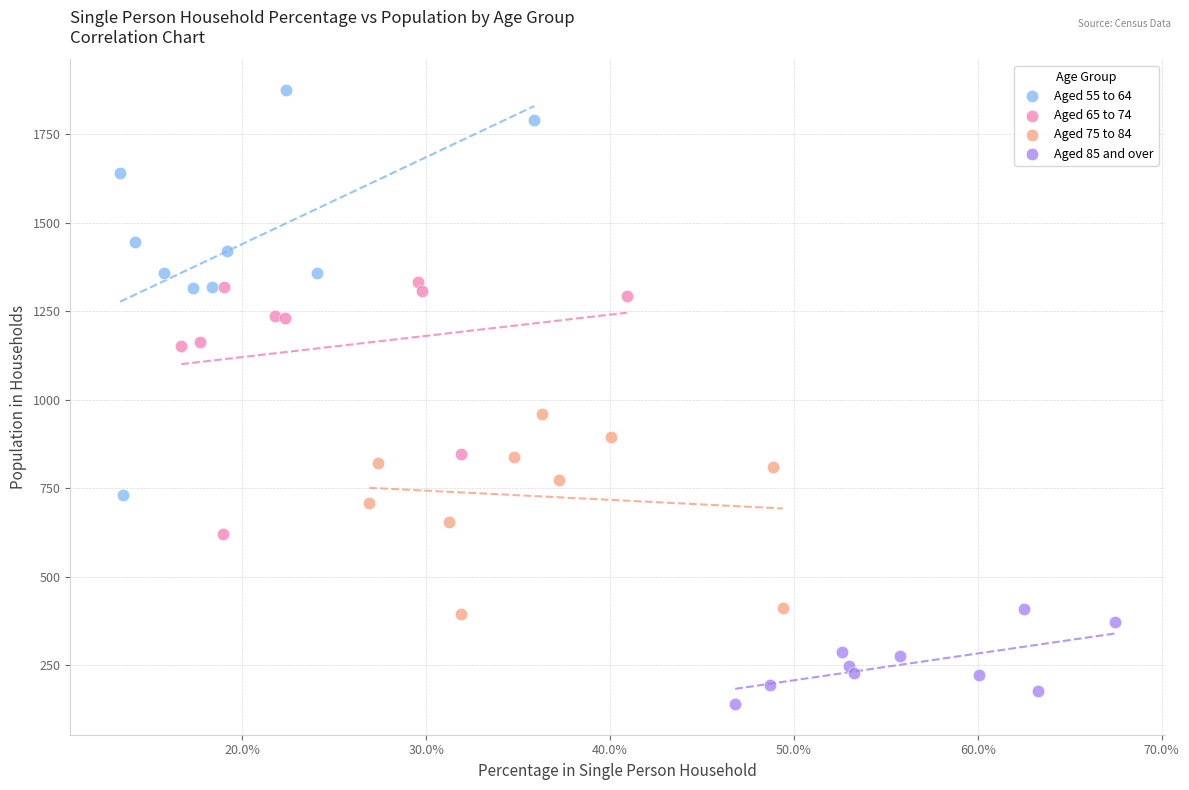

Which series contains the lowest Y value?

Aged 85 and over